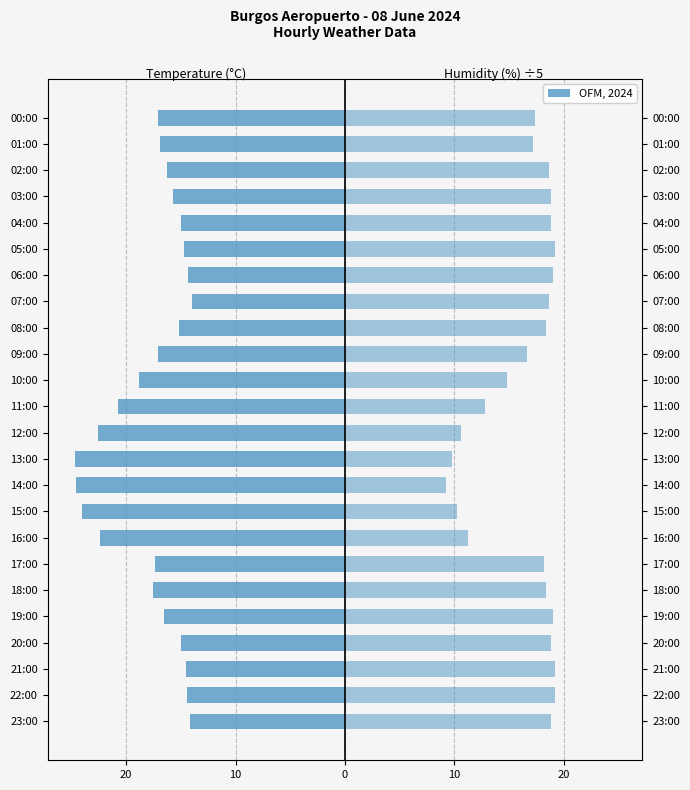

How many data points in Temperature (°C) are less than -16?

14